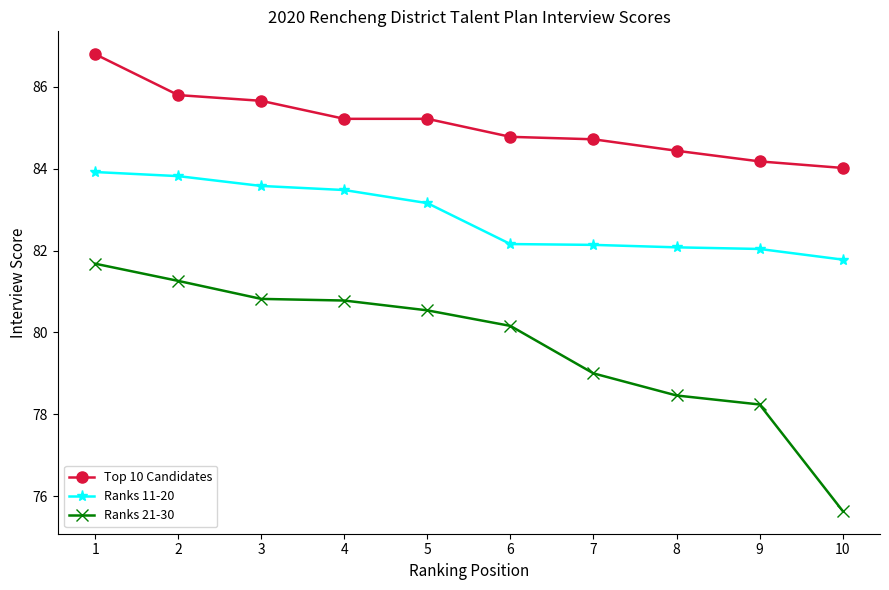

How many distinct data groups are displayed?

3